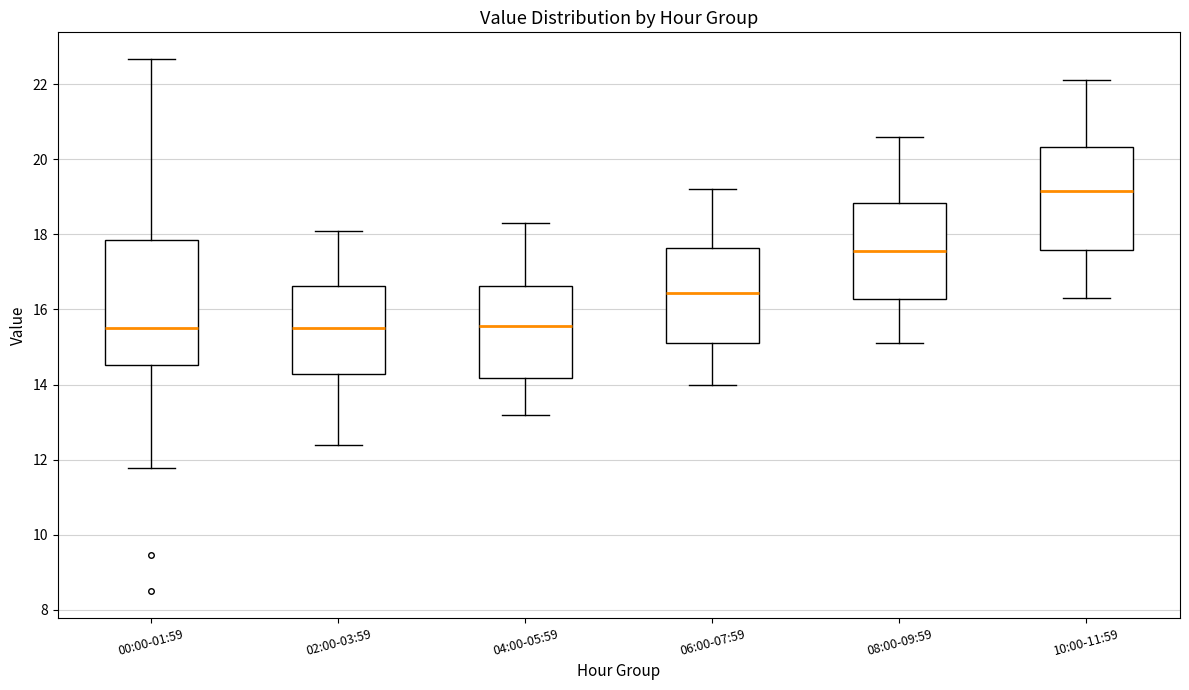

Comparing the boxes themselves (not the whiskers), which one is the tallest?

00:00-01:59